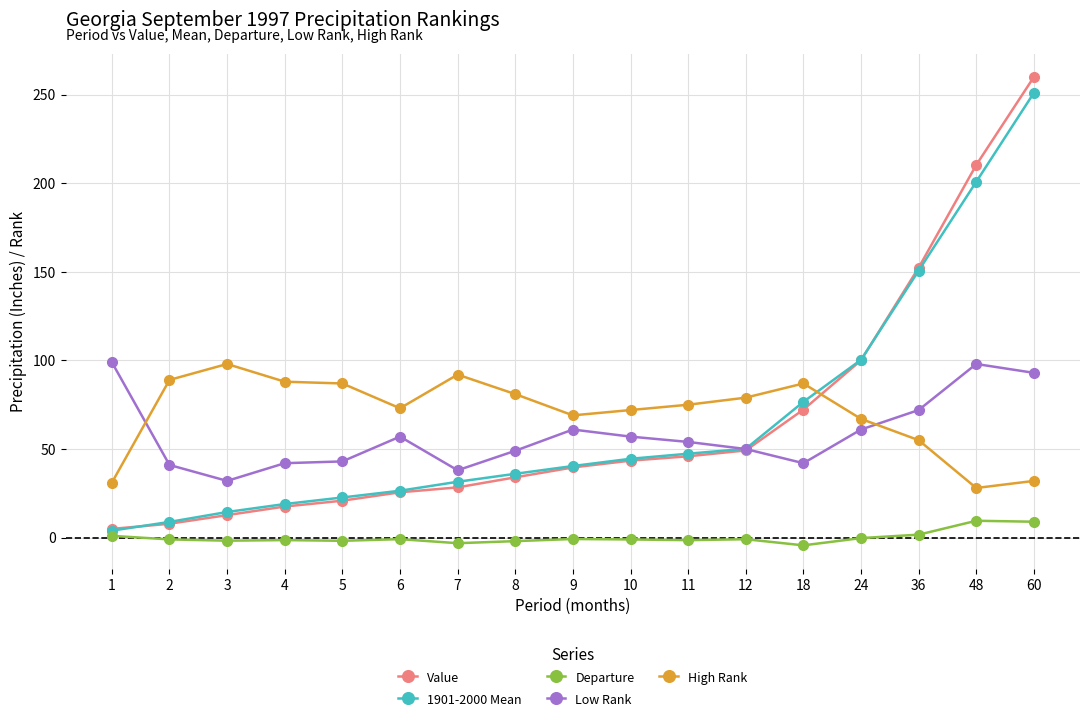

Where does the 1901-2000 Mean series first go above 40?

9